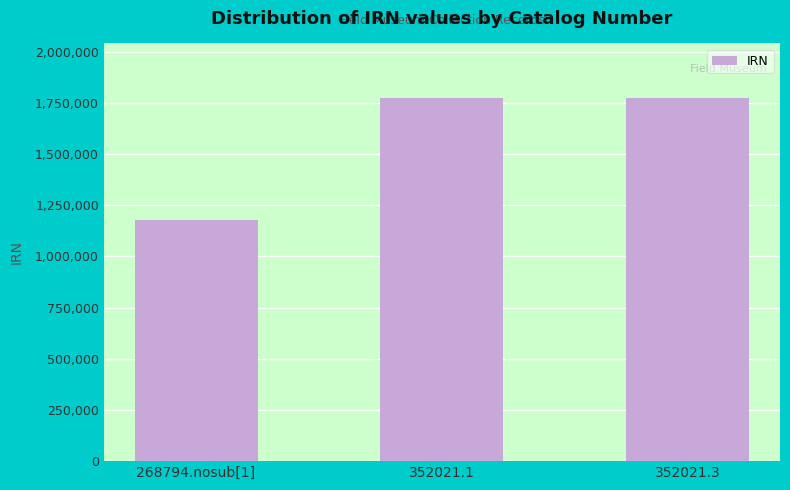

What is the sum of all values?

4725988